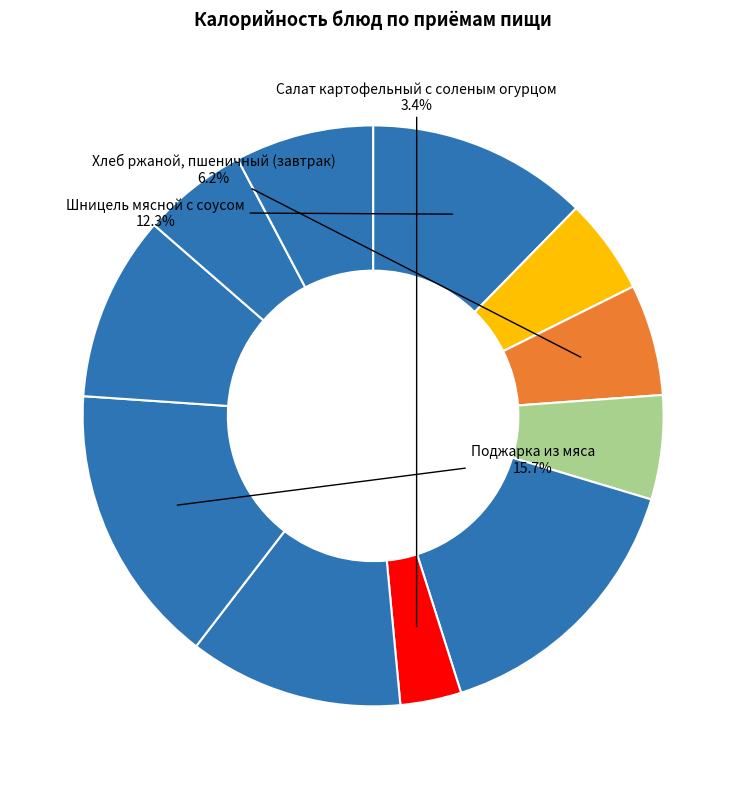

Count the number of slices in the pie.

11